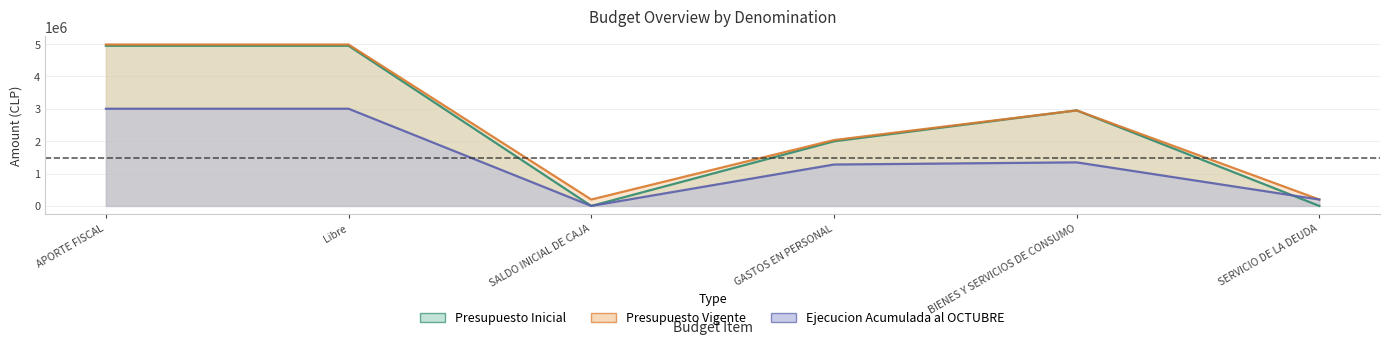

Is the value of Presupuesto Inicial at GASTOS EN PERSONAL greater than the value of Ejecucion Acumulada al OCTUBRE at SALDO INICIAL DE CAJA?

Yes